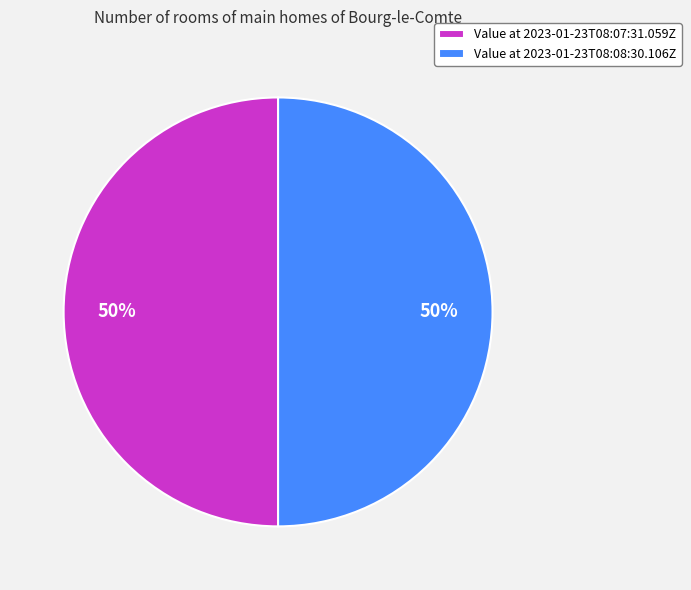

How many segments does this pie chart have?

2